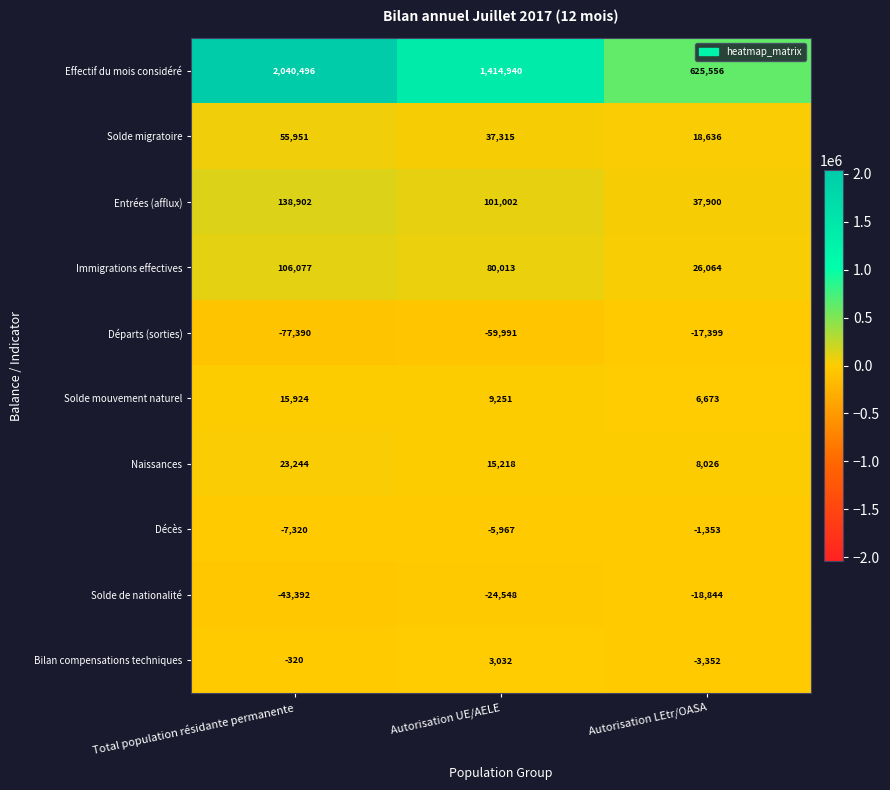

What is the difference between the maximum and minimum values in the Naissances series?

15218